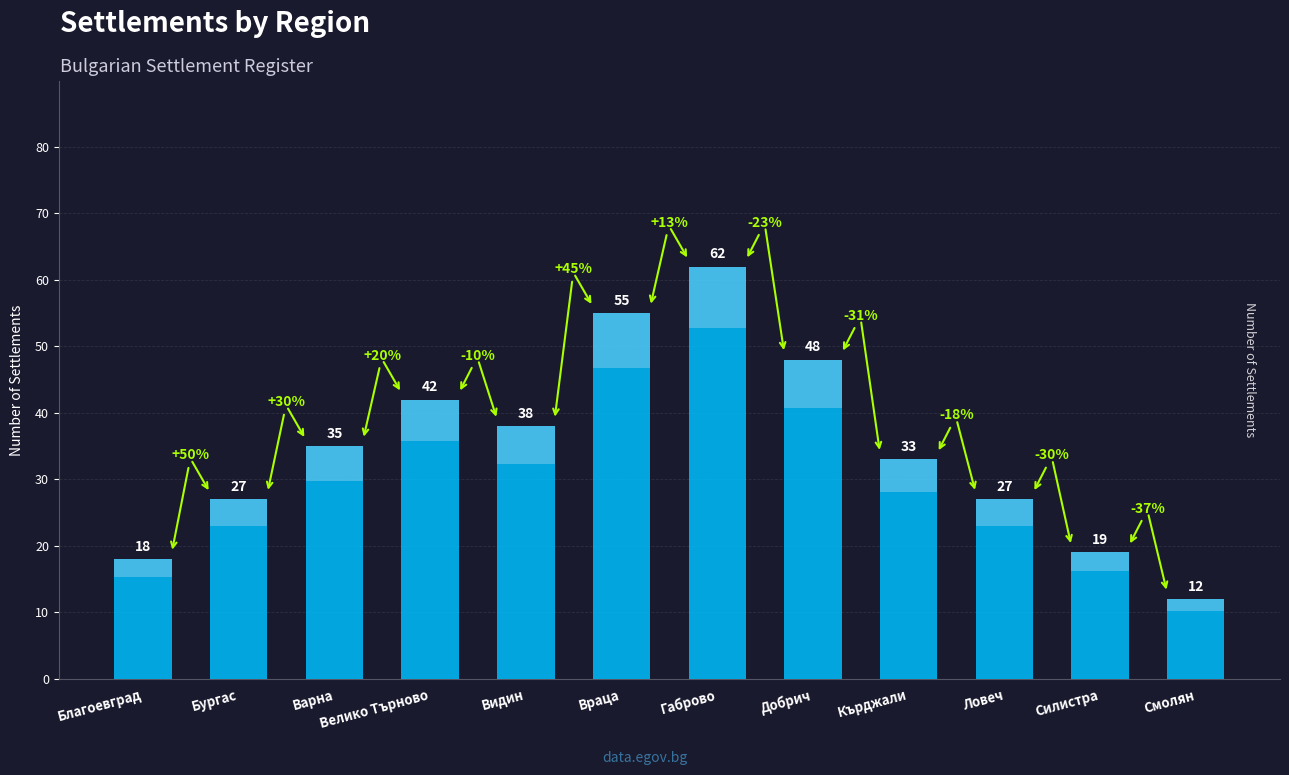

What is the label of the 12th bar from the left?

Смолян